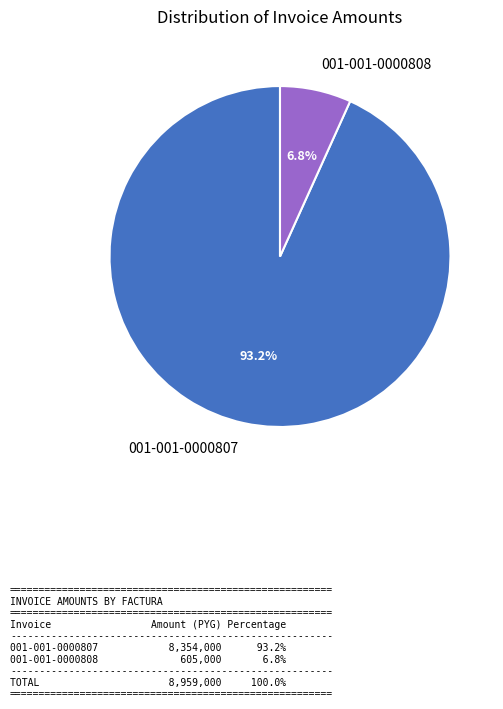

What percentage is the 001-001-0000808 slice, to the nearest percent?

7%